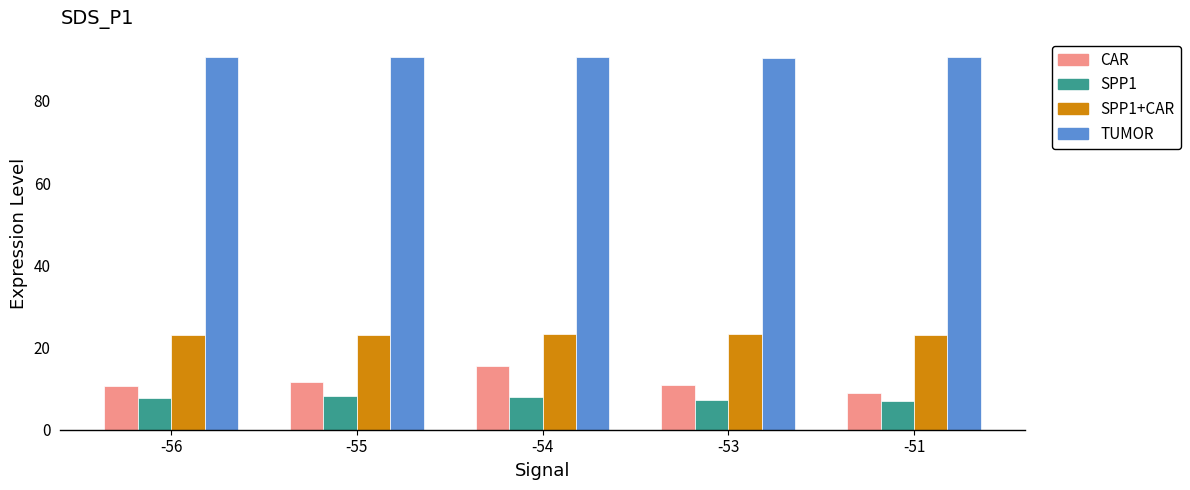

Is the value of SPP1+CAR at -56 greater than the value of TUMOR at -53?

No